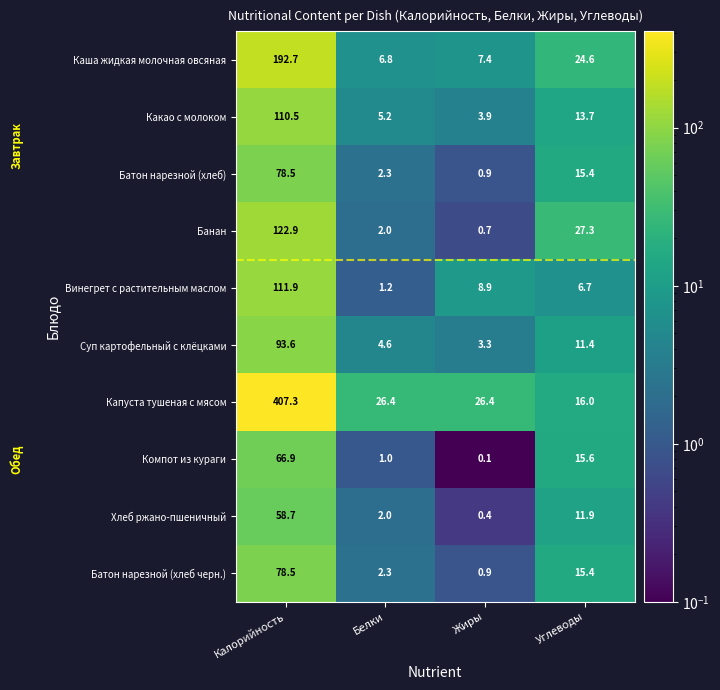

At which label does Хлеб ржано-пшеничный first exceed 11?

Калорийность